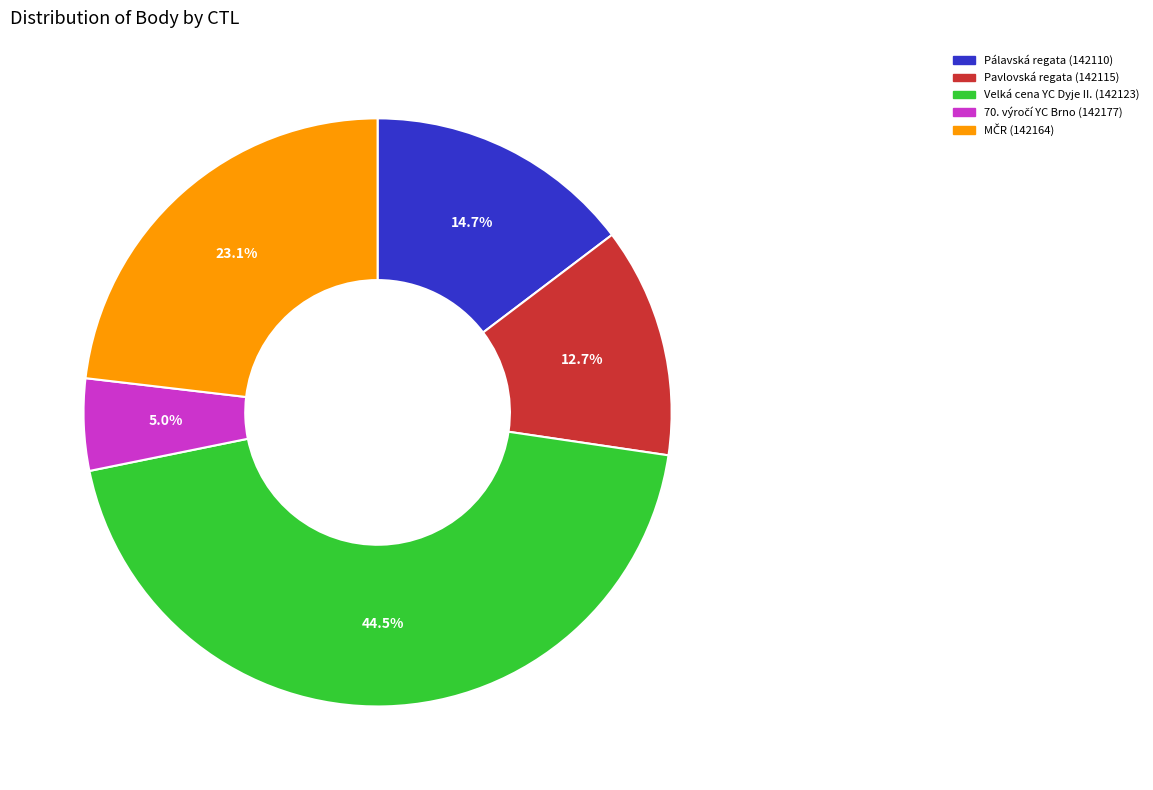

Is there any slice that represents more than half of the pie?

No